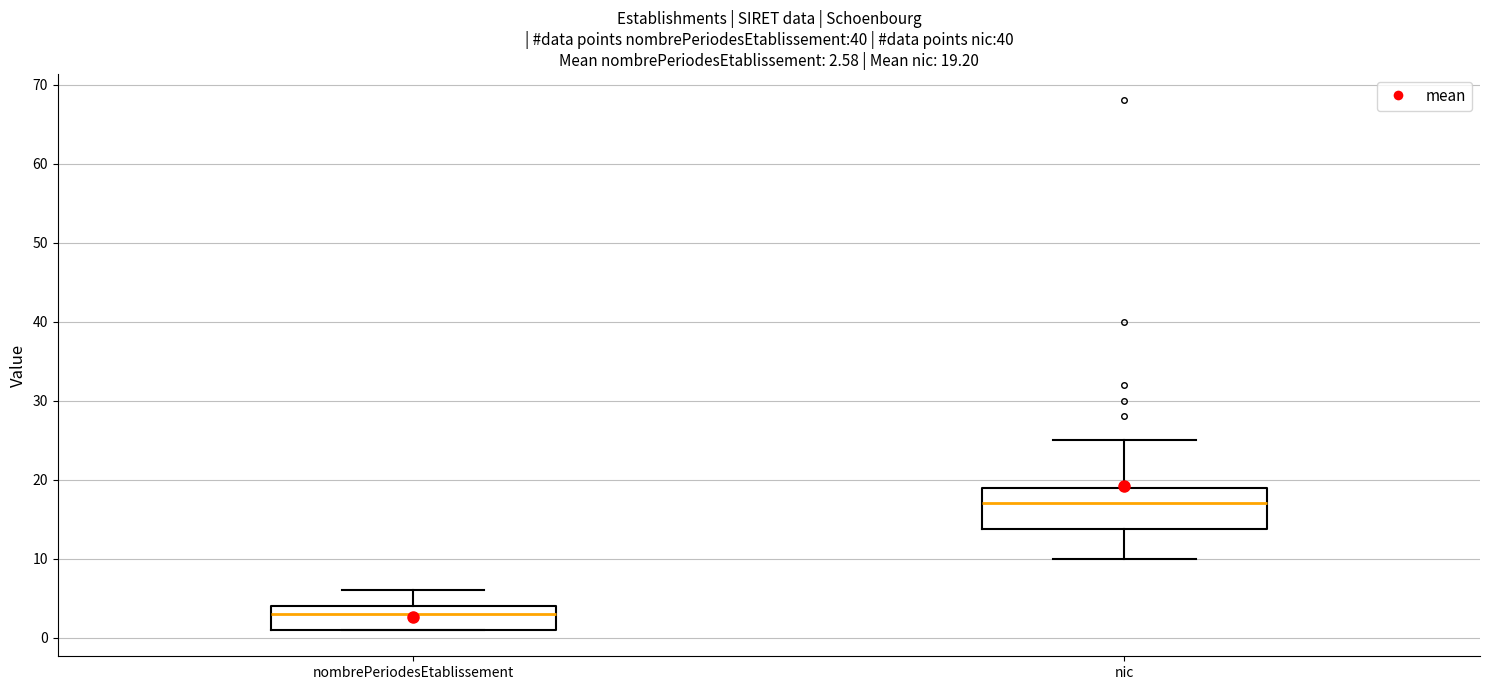

Which box's median line is the highest?

nic